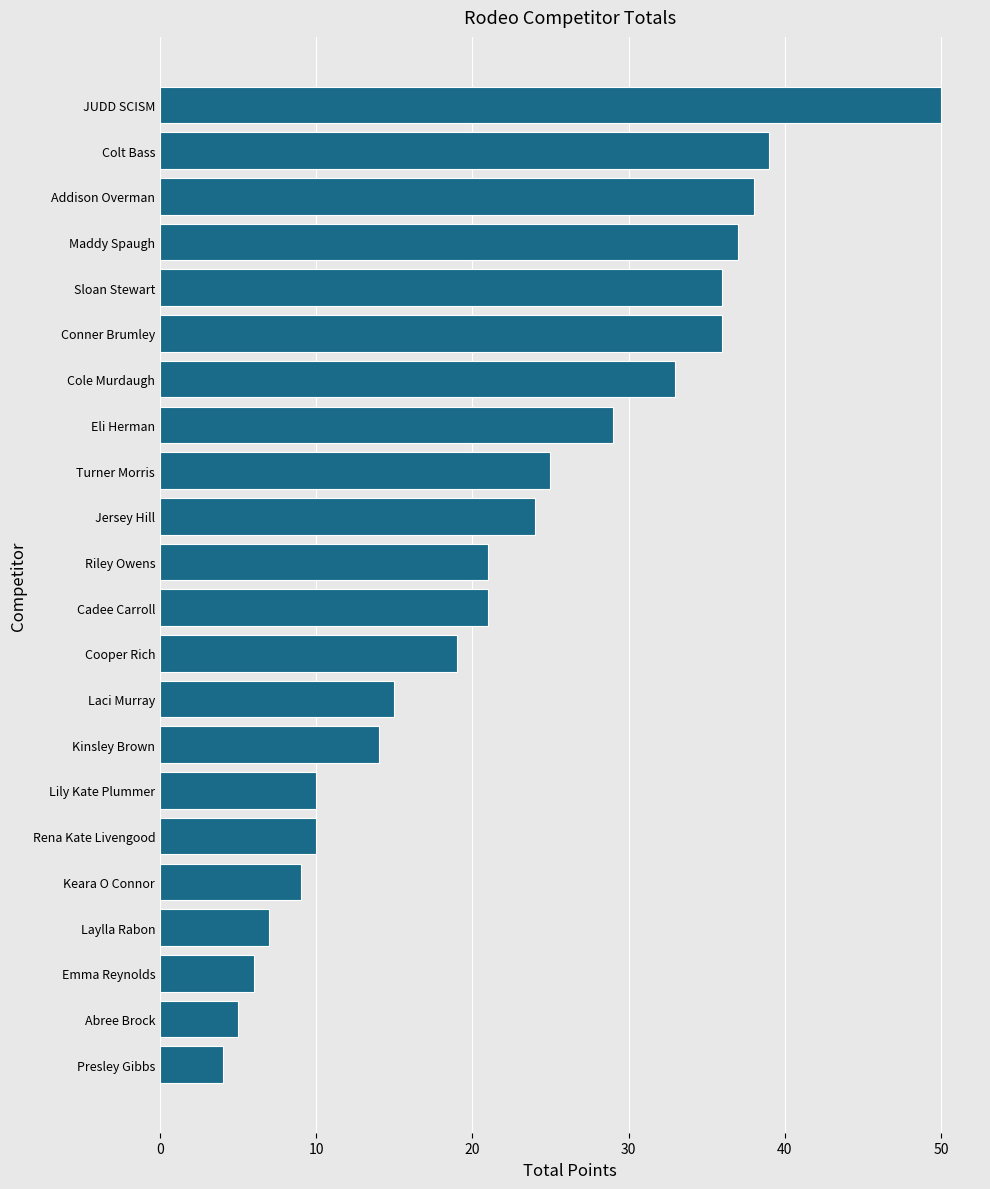

Which has a higher value, Colt Bass or Lily Kate Plummer?

Colt Bass